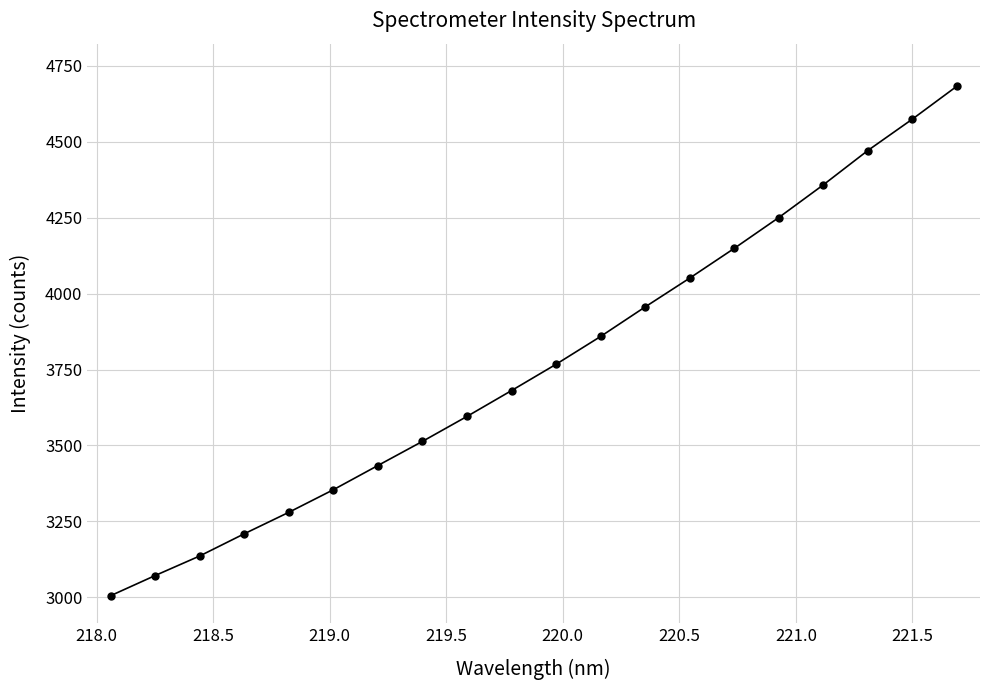

What is the maximum value shown in the chart?

4682.5